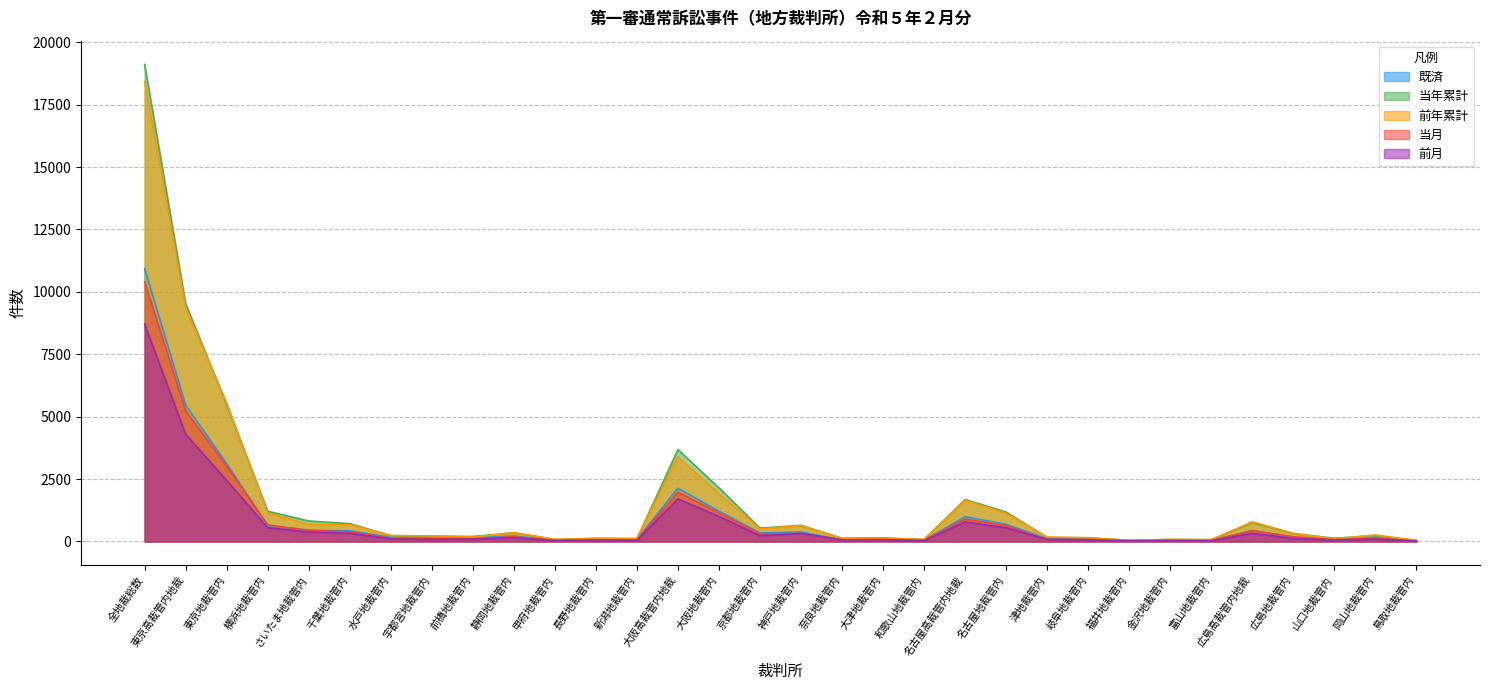

True or false: 当年累計 and 当月 intersect in this chart.

False